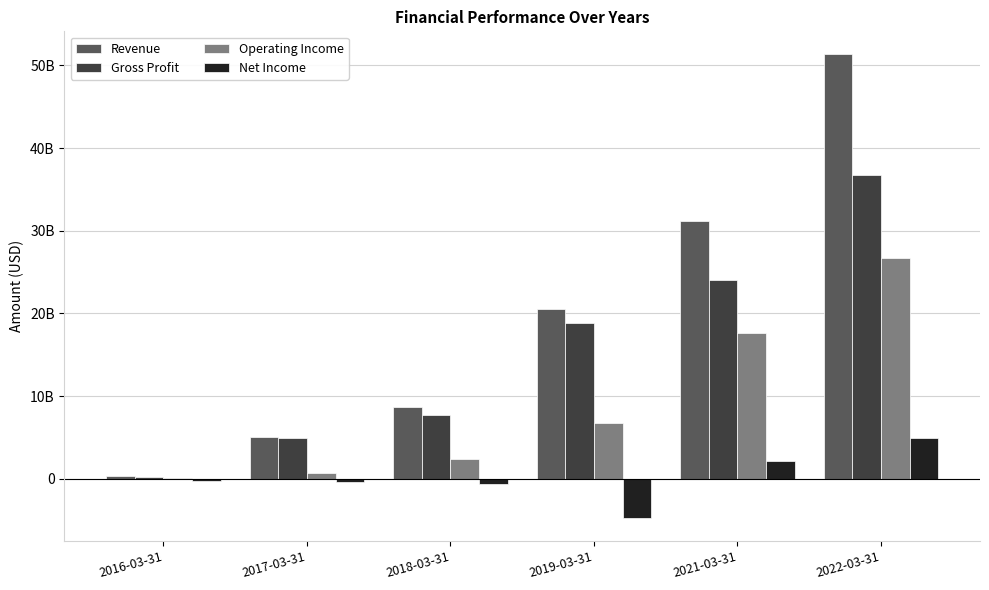

Are the bars horizontal?

No